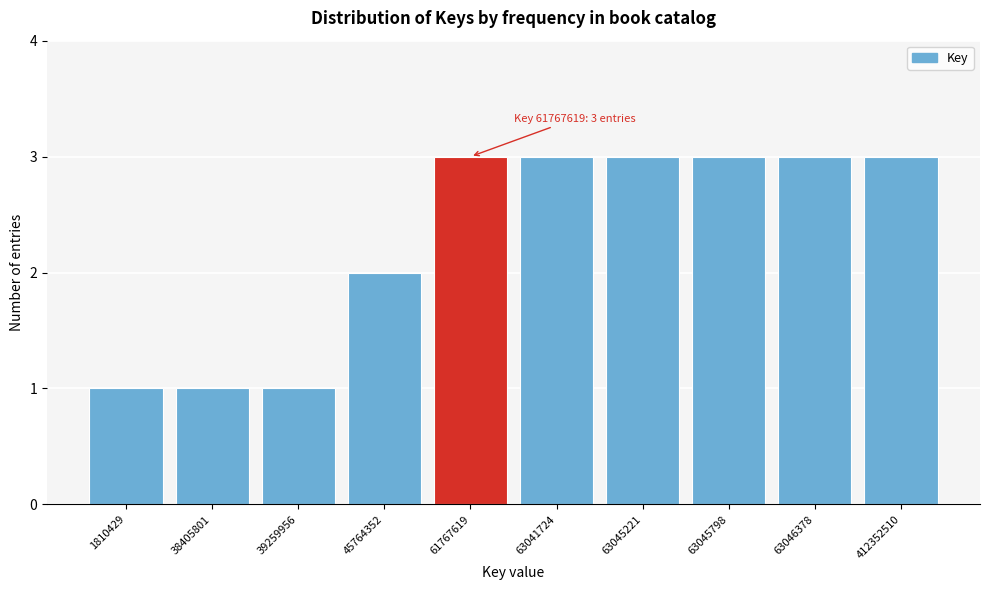

Reading right to left, extract all data points from this chart.

412352510=3	63046378=3	63045798=3	63045221=3	63041724=3	61767619=3	45764352=2	39259956=1	38405801=1	1810429=1